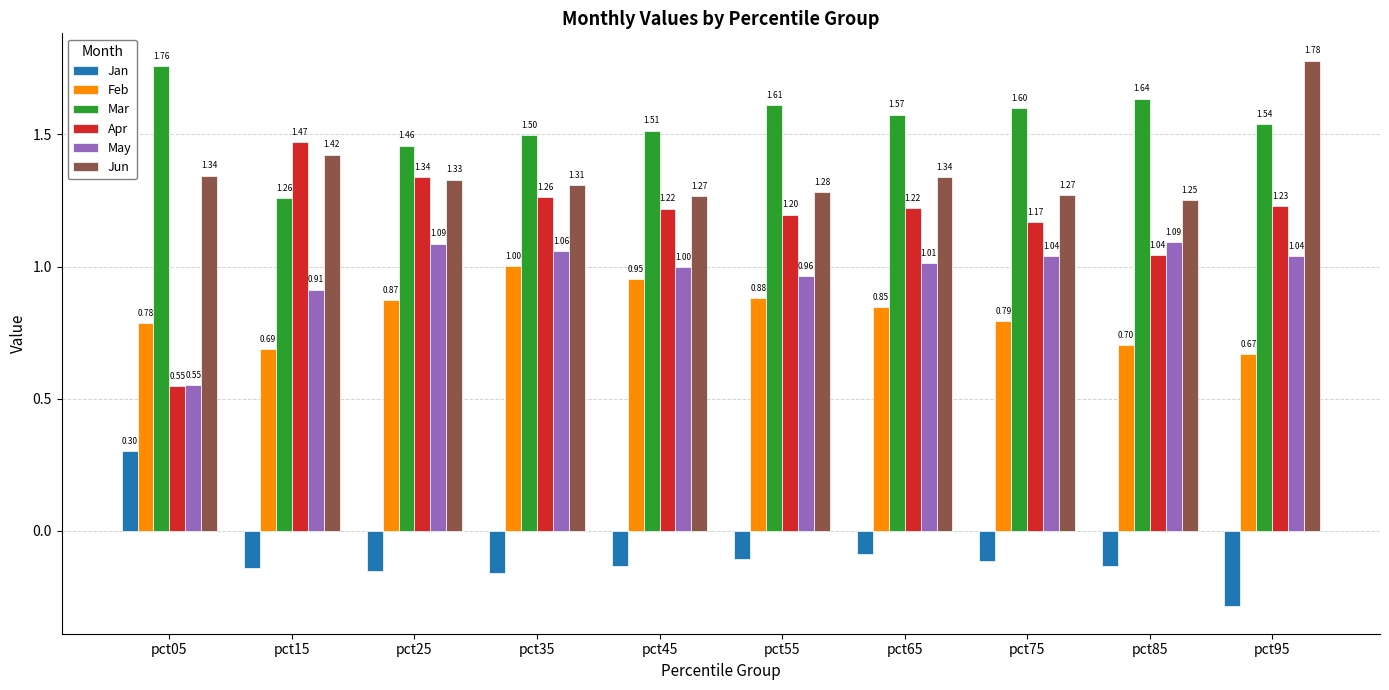

Rank the series by their maximum value, from highest to lowest.

Jun, Mar, Apr, May, Feb, Jan